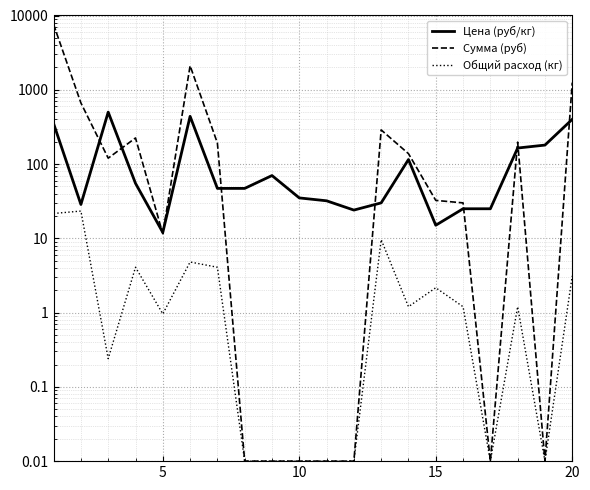

Is the value of Цена (руб/кг) at 16 greater than the value of Общий расход (кг) at 7?

Yes